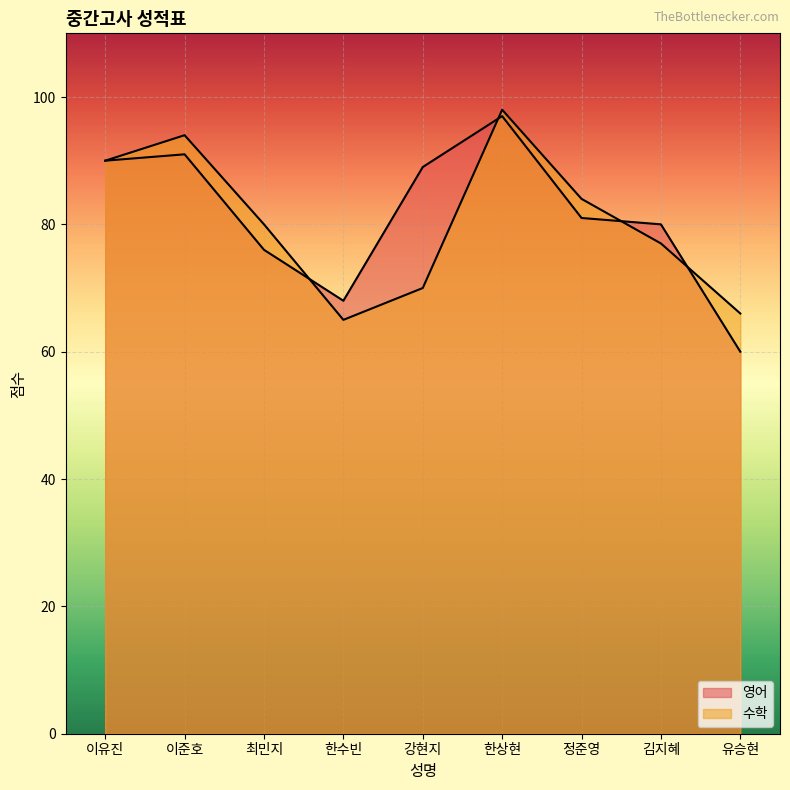

Which series ends up on top after the final intersection of 영어 and 수학?

수학